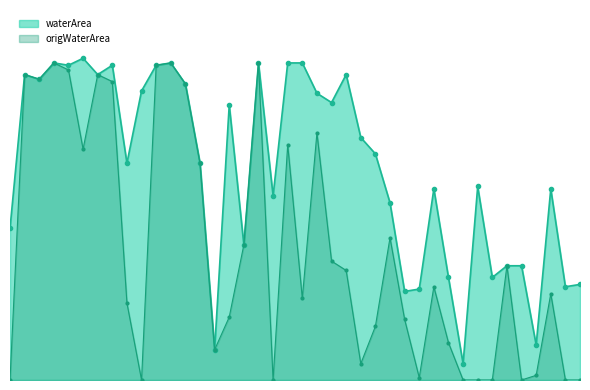

True or false: the data shows 0.4 at 2011_06.

True